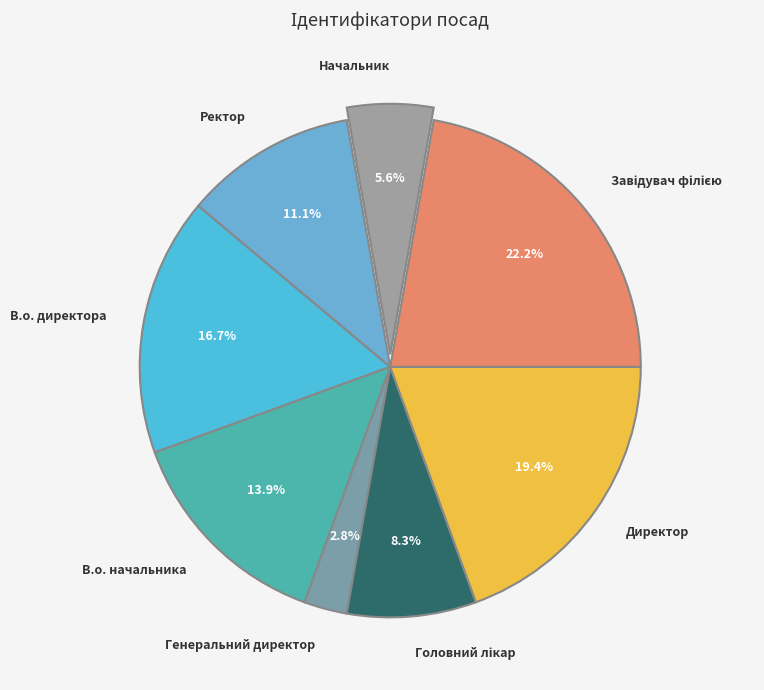

Which slice is the smallest?

Генеральний директор